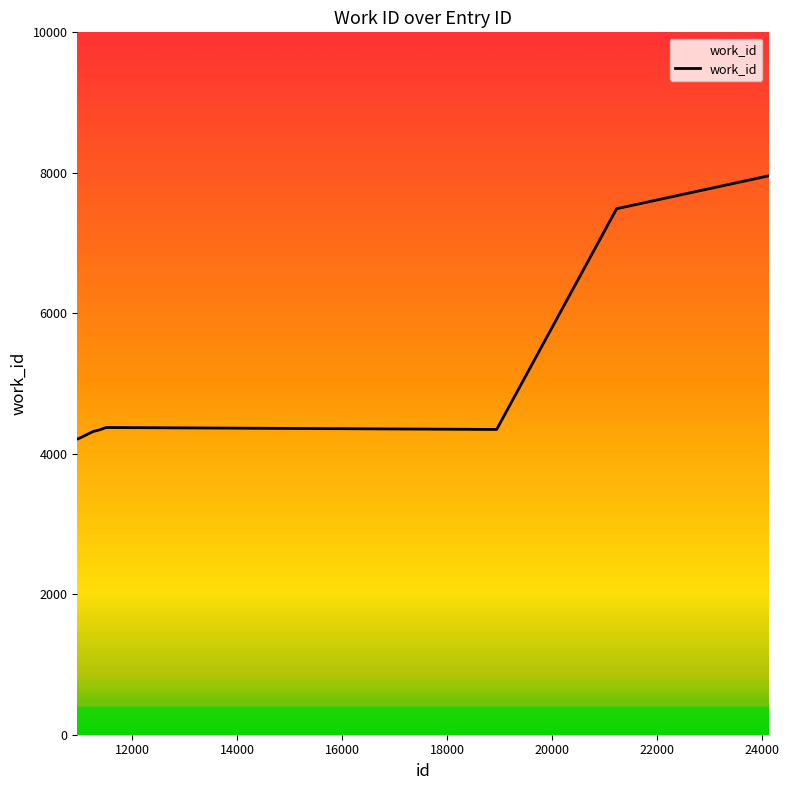

What is the difference between the maximum and minimum values?

3746